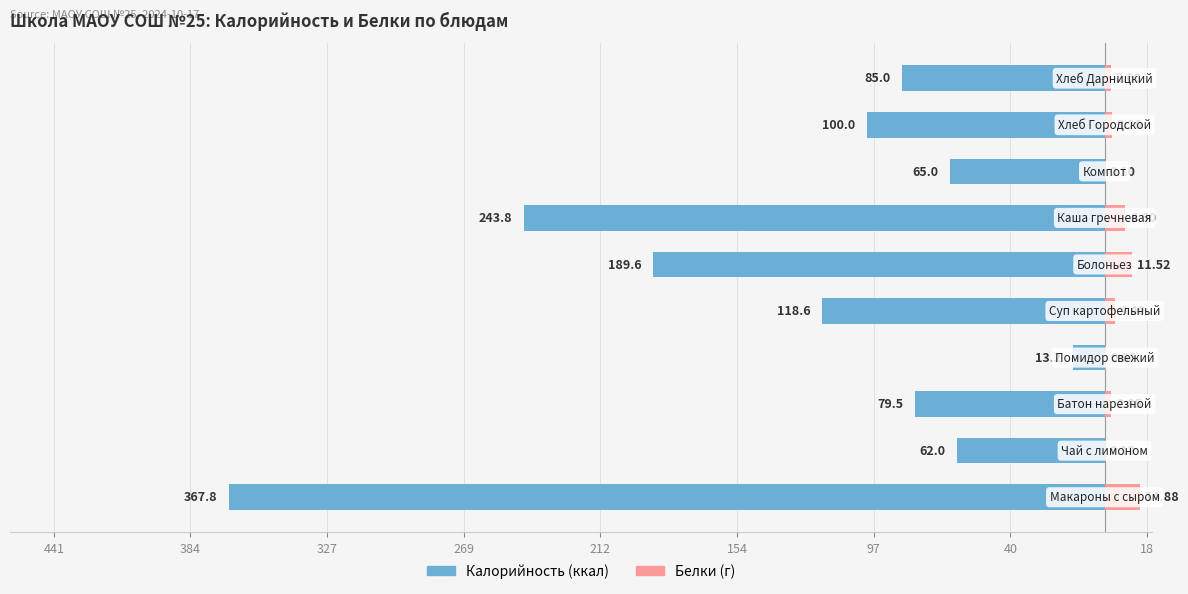

Rank the series at 154 from lowest to highest value.

Калорийность, Белки